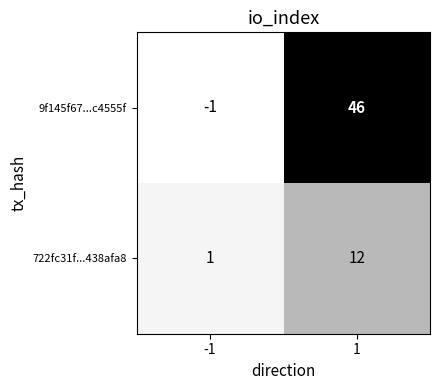

What is the spread (max minus min) of values at 1?

34